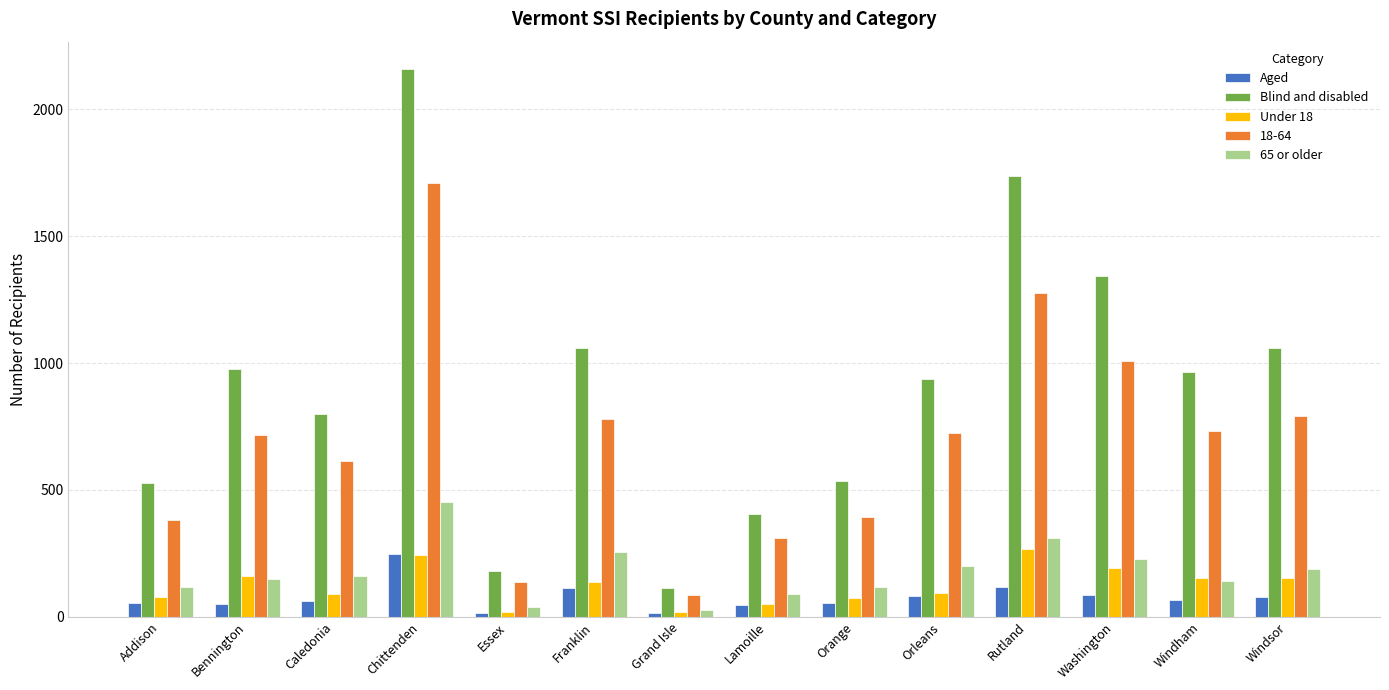

True or false: Blind and disabled has a value of 1305 at Windham.

False